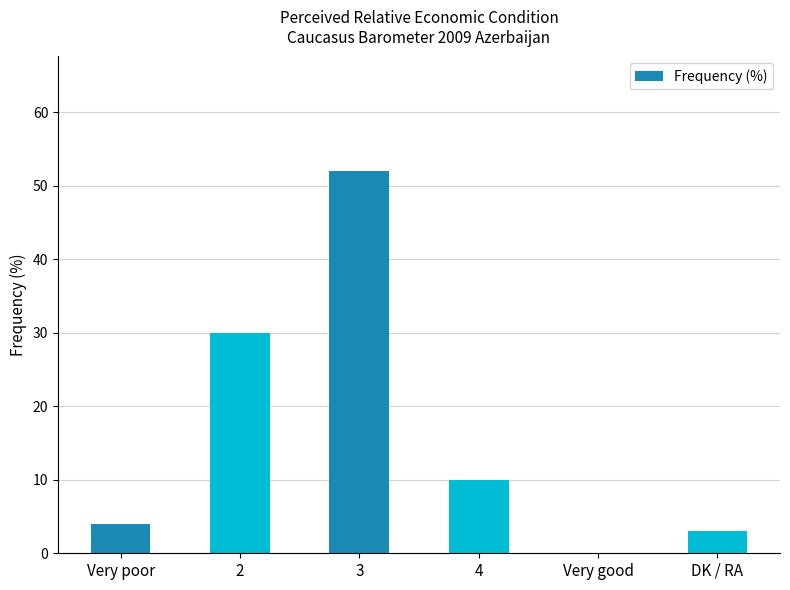

What is the greatest value displayed?

52